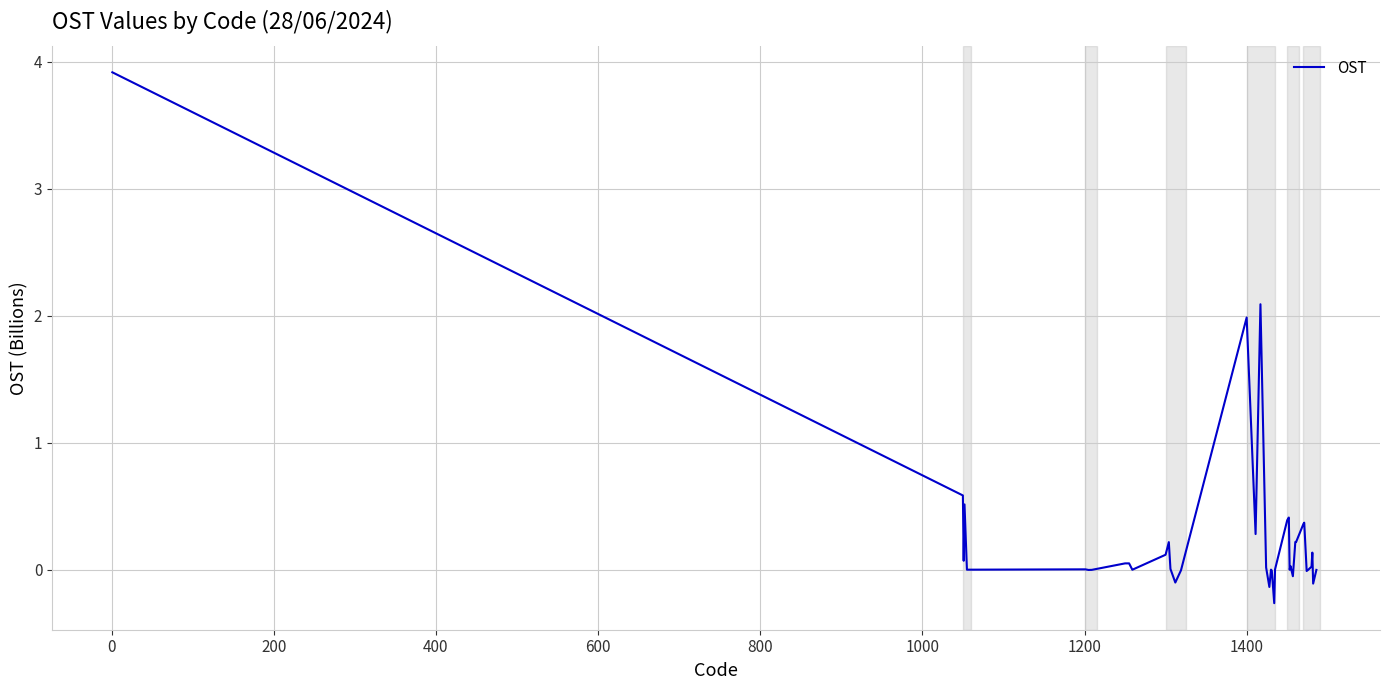

What is the greatest value displayed?

3.9